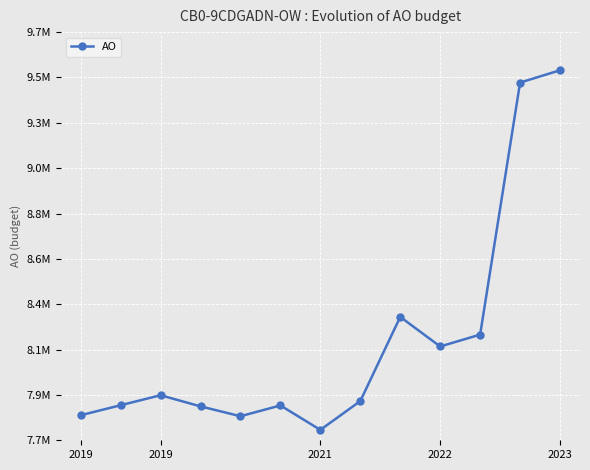

Does the chart have visible grid lines?

Yes